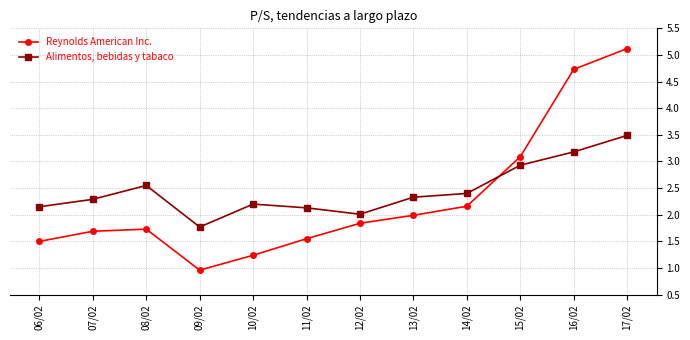

Which series has the largest range (max minus min)?

Reynolds American Inc.